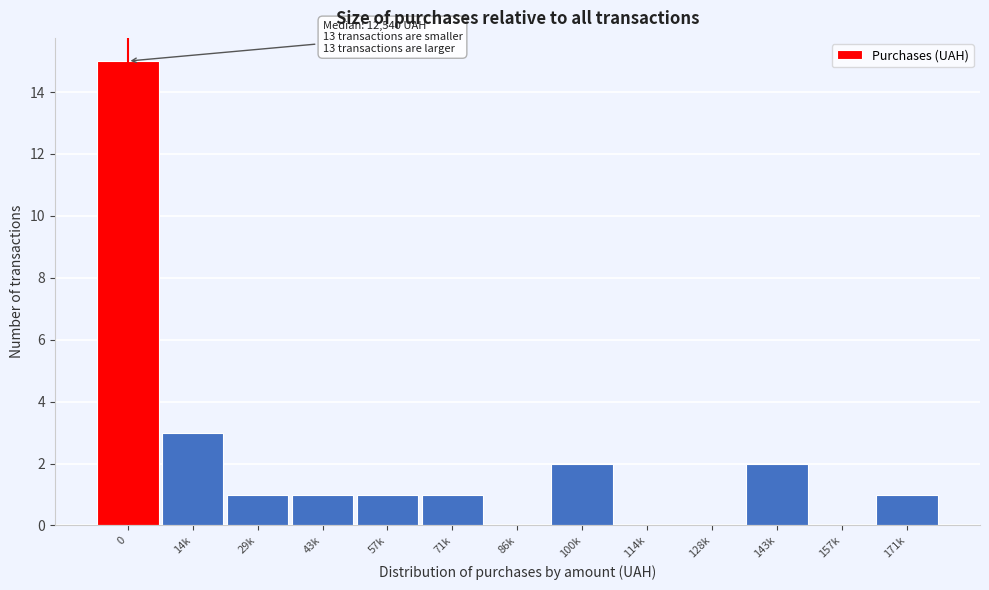

Reading left to right, transcribe all the data shown in this chart.

0=15	14k=3	29k=1	43k=1	57k=1	71k=1	86k=0	100k=2	114k=0	128k=0	143k=2	157k=0	171k=1